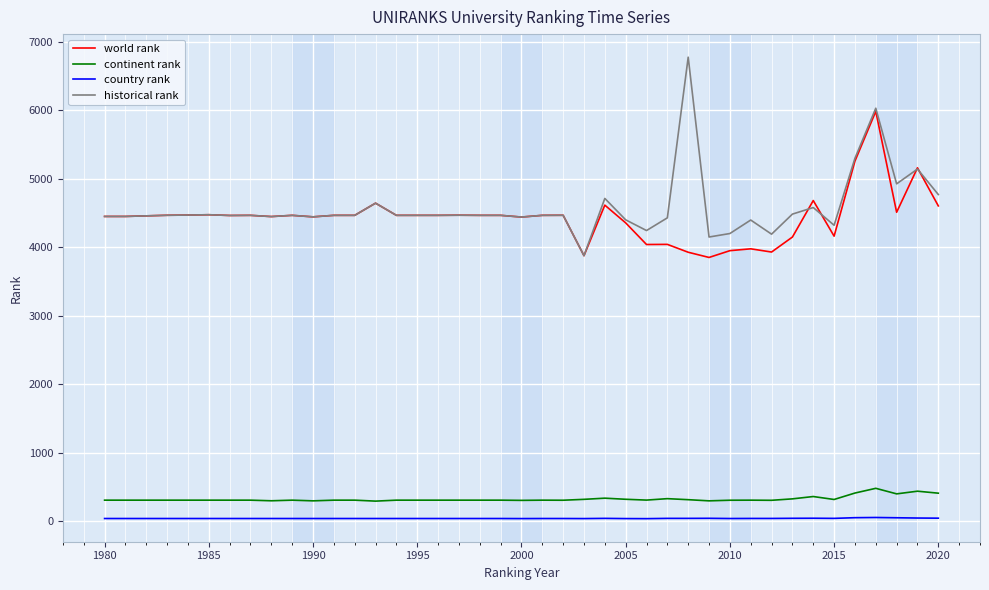

Which series has the largest range (max minus min)?

historical rank